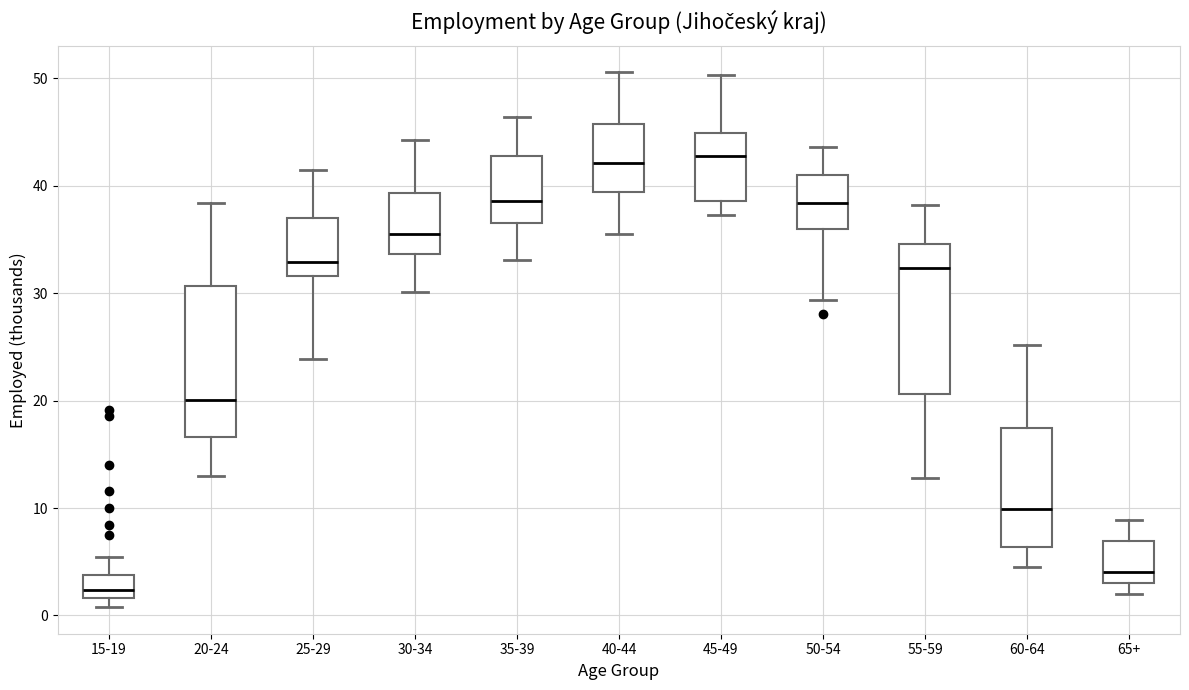

Reading left to right, transcribe this box plot: for each box, give where its median line is, the range the box spans, and where its two whiskers end, as read against the y-axis. The values are not printed on the chart, so give them approximately, as read against the axis.

15-19: median 2 (inside the box), box 2 to 4, whiskers 1 to 5
20-24: median 20, box 17 to 31, whiskers 13 to 38
25-29: median 33, box 32 to 37, whiskers 24 to 41
30-34: median 35, box 34 to 39, whiskers 30 to 44
35-39: median 39, box 37 to 43, whiskers 33 to 46
40-44: median 42, box 39 to 46, whiskers 36 to 51
45-49: median 43, box 39 to 45, whiskers 37 to 50
50-54: median 38, box 36 to 41, whiskers 29 to 44
55-59: median 32, box 21 to 35, whiskers 13 to 38
60-64: median 10, box 6 to 17, whiskers 5 to 25
65+: median 4, box 3 to 7, whiskers 2 to 9